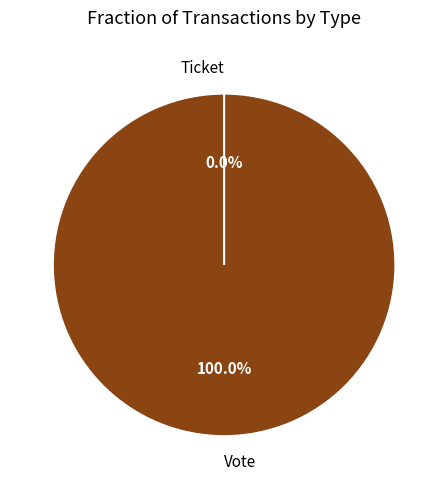

To the nearest percent, what portion does Vote represent?

100%